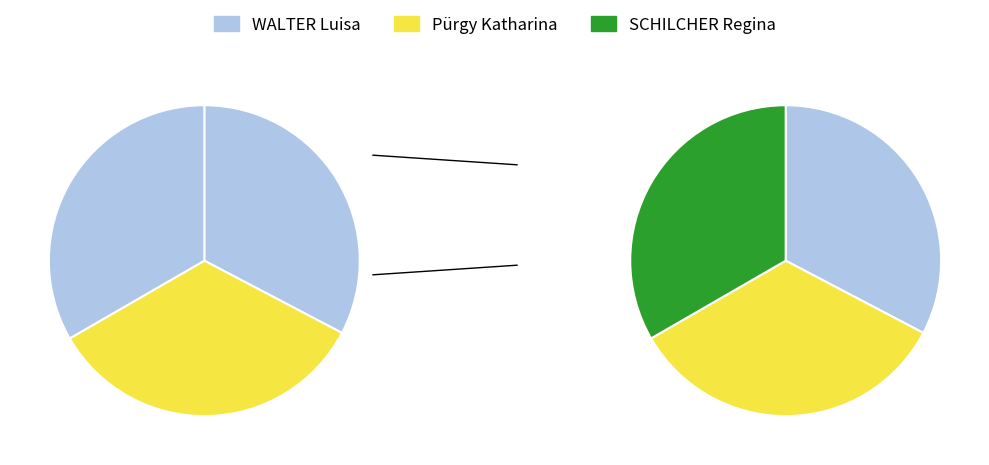

To the nearest percent, what portion does SCHILCHER Regina represent?

33%